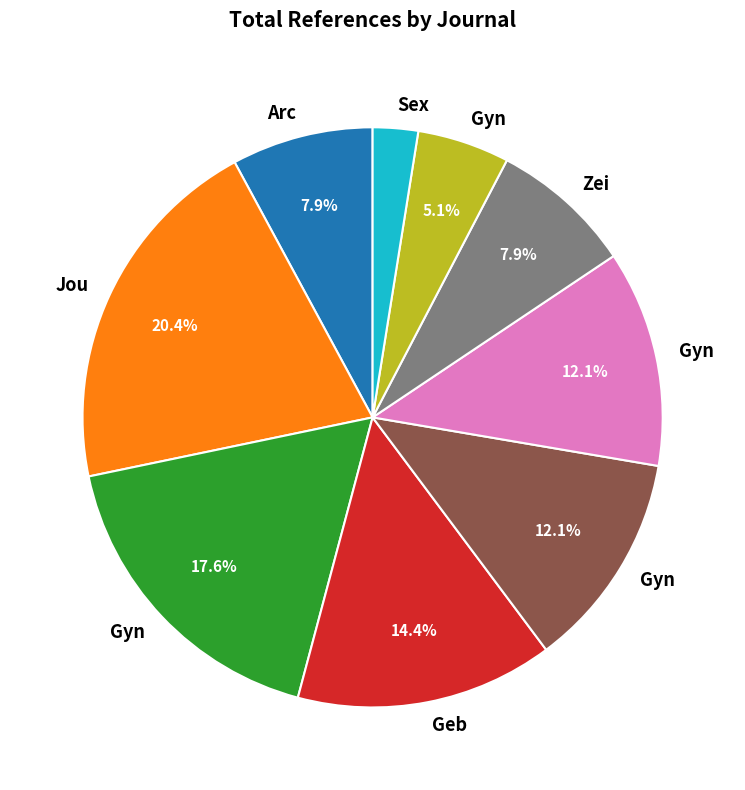

Is there any slice that represents more than half of the pie?

No